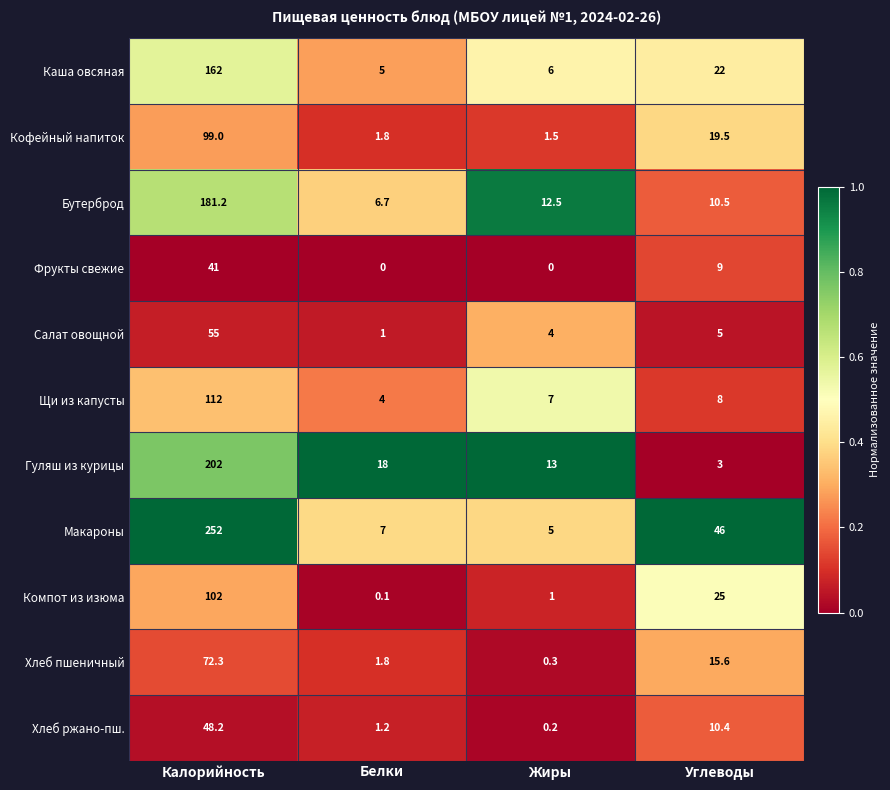

At Углеводы, list the series in order from smallest to largest.

Гуляш из курицы, Салат овощной, Щи из капусты, Фрукты свежие, Хлеб ржано-пш., Бутерброд, Хлеб пшеничный, Кофейный напиток, Каша овсяная, Компот из изюма, Макароны